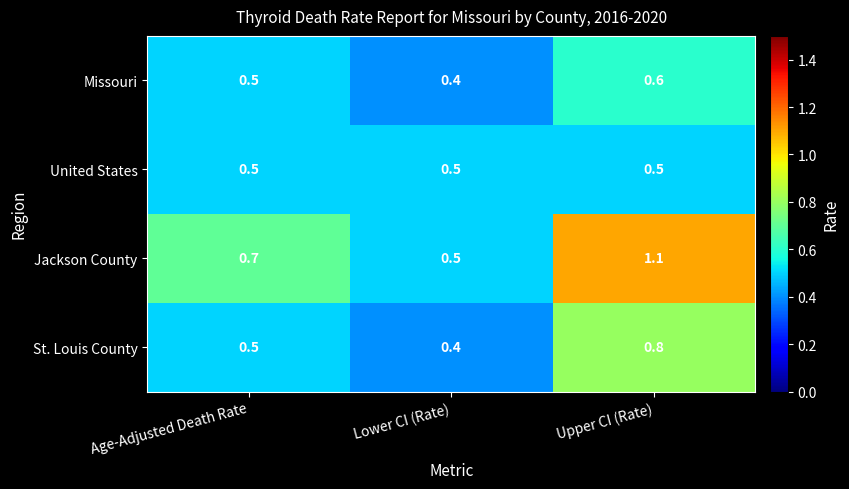

Where is Jackson County nearest to the value 0?

Lower CI (Rate)